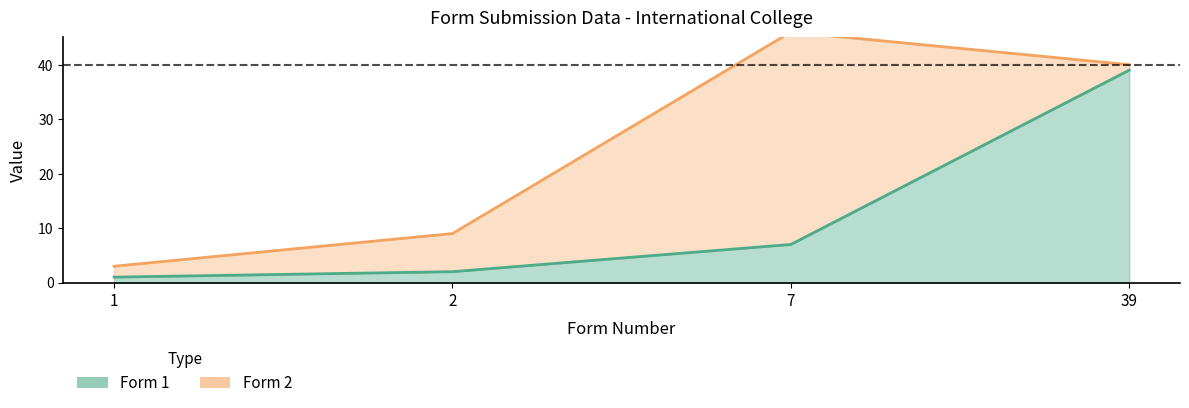

Count the number of categories in the chart.

4